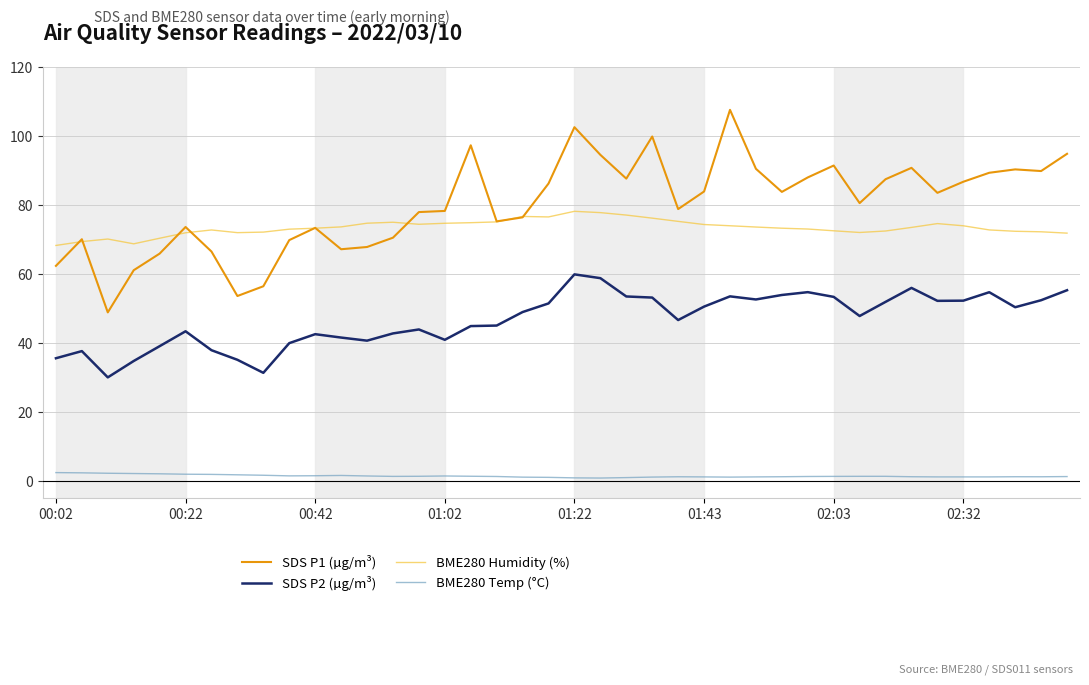

True or false: BME280 Temp (°C) and BME280 Humidity (%) intersect in this chart.

False